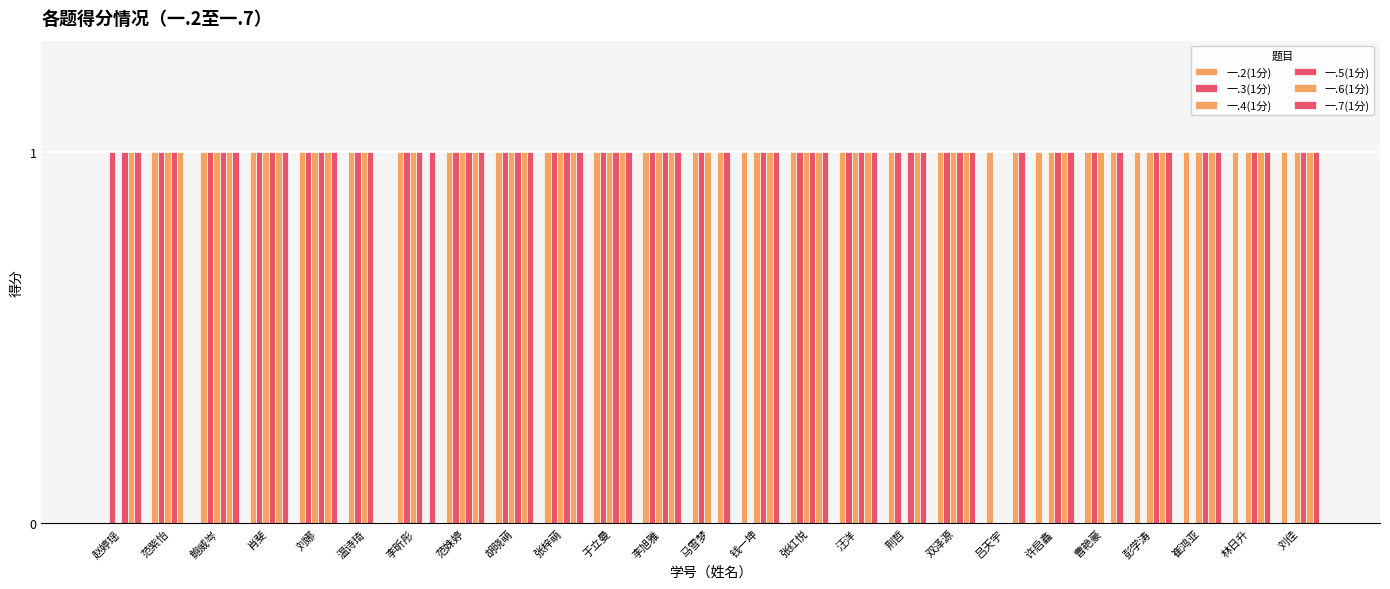

Reading right to left, what are all the values shown in this chart?

一.2(1分): 1	1	1	1	1	1	1	1	1	1	1	1	1	1	1	1	1	1	1	1	1	1	1	1	0
一.3(1分): 0	0	0	0	1	0	0	1	1	1	1	0	1	1	1	1	1	1	1	1	1	1	1	1	1
一.4(1分): 1	1	1	1	1	1	0	1	0	1	1	1	1	1	1	1	1	1	1	1	1	1	1	1	0
一.5(1分): 1	1	1	1	0	1	0	1	1	1	1	1	0	1	1	1	1	1	1	1	1	1	1	1	1
一.6(1分): 1	1	1	1	1	1	1	1	1	1	1	1	1	1	1	1	1	1	0	0	1	1	1	1	1
一.7(1分): 1	1	1	1	1	1	1	1	1	1	1	1	1	1	1	1	1	1	1	0	1	1	1	0	1